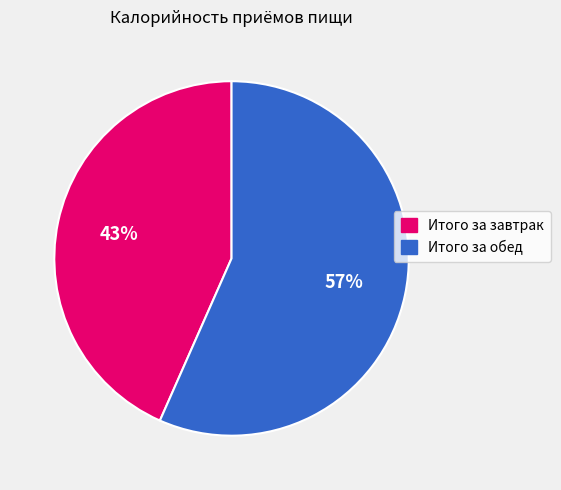

To the nearest percent, what percentage of the pie is Итого за завтрак?

43%